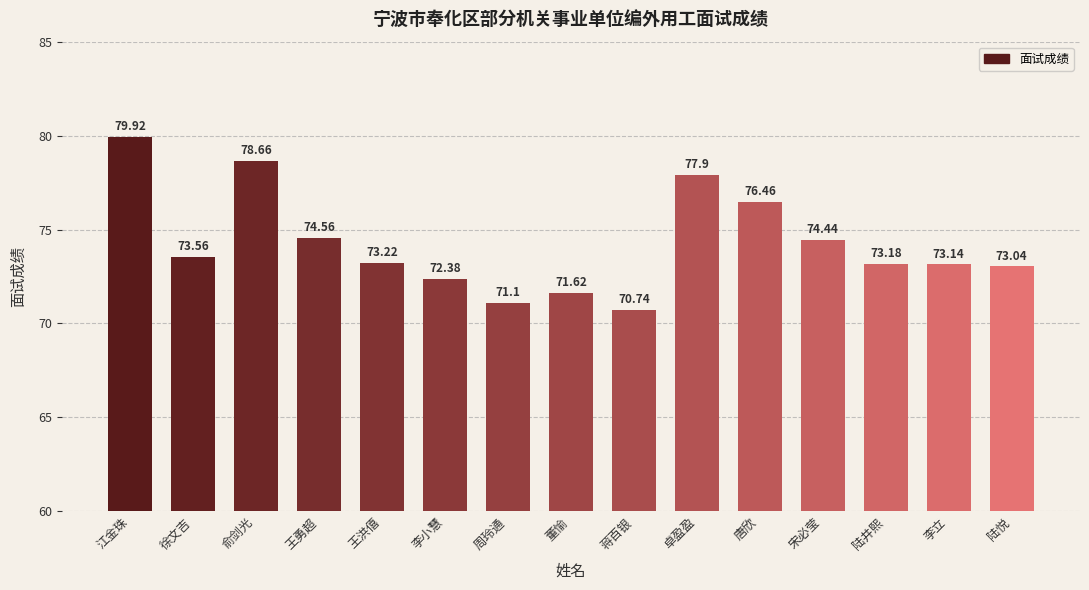

What is the value of the 11th bar from the left?

76.5